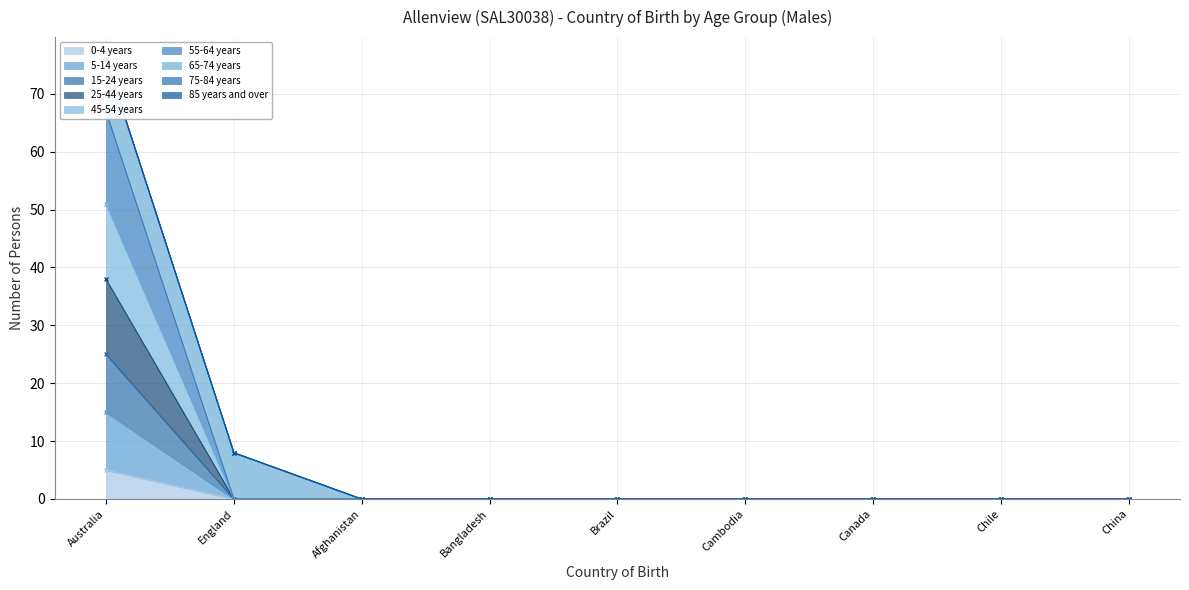

True or false: 45-54 years and 25-44 years cross at least once.

False